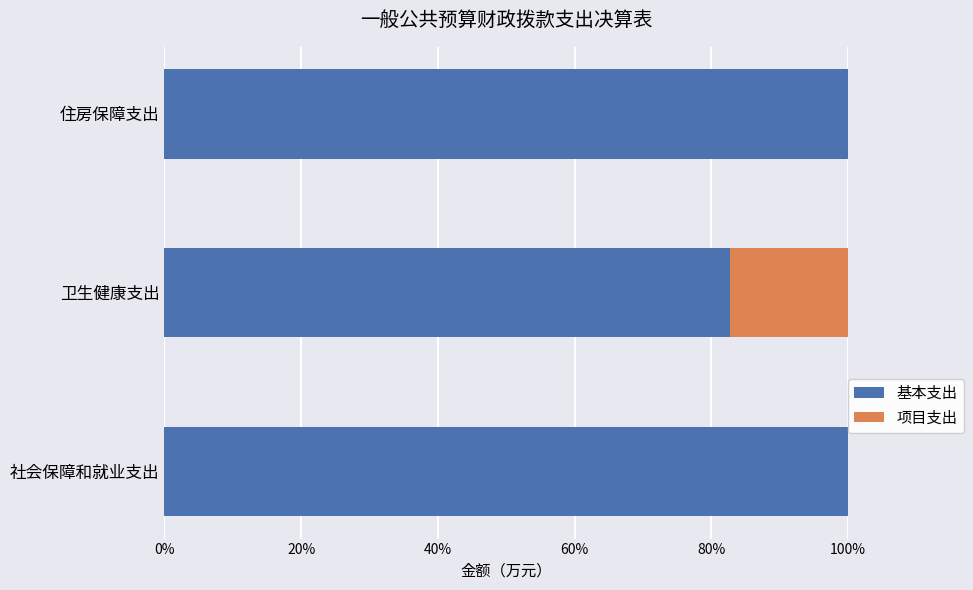

What is the sum of the 基本支出 values at 住房保障支出 and 卫生健康支出?

182.7